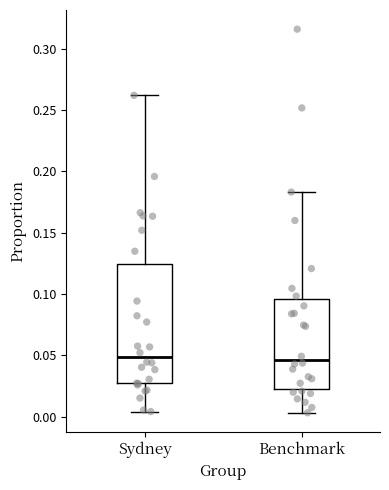

Reading left to right, read every box against the y-axis: the position of its median line, the range the box covers, and the ends of its whiskers. The values are not printed on the chart, so give them approximately, as read against the axis.

Sydney: median 0.050, box 0.025 to 0.125, whiskers 0.005 to 0.260
Benchmark: median 0.045, box 0.020 to 0.095, whiskers 0.005 to 0.185